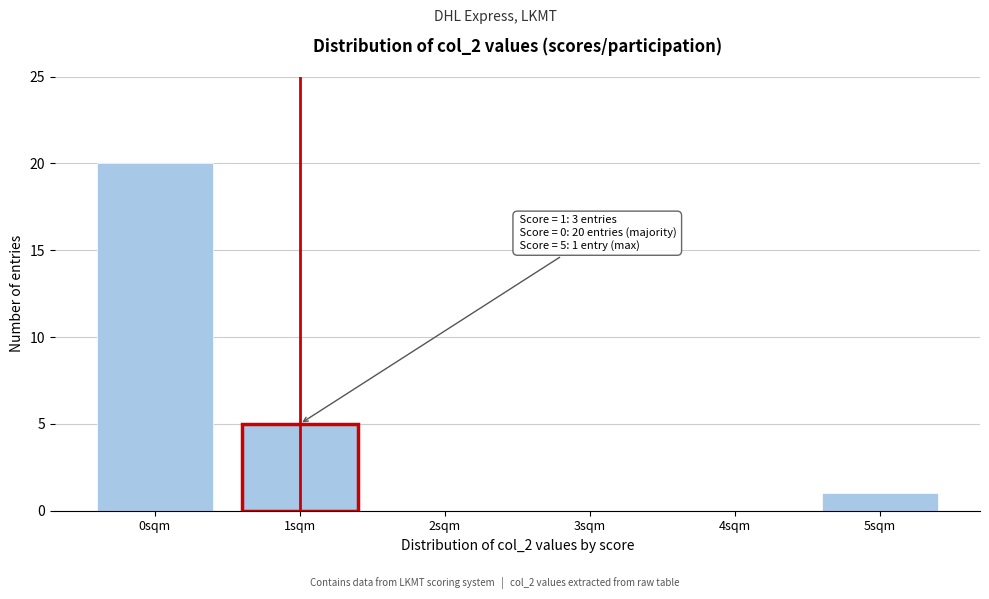

Reading left to right, extract all data points from this chart.

0sqm=20	1sqm=5	2sqm=0	3sqm=0	4sqm=0	5sqm=1